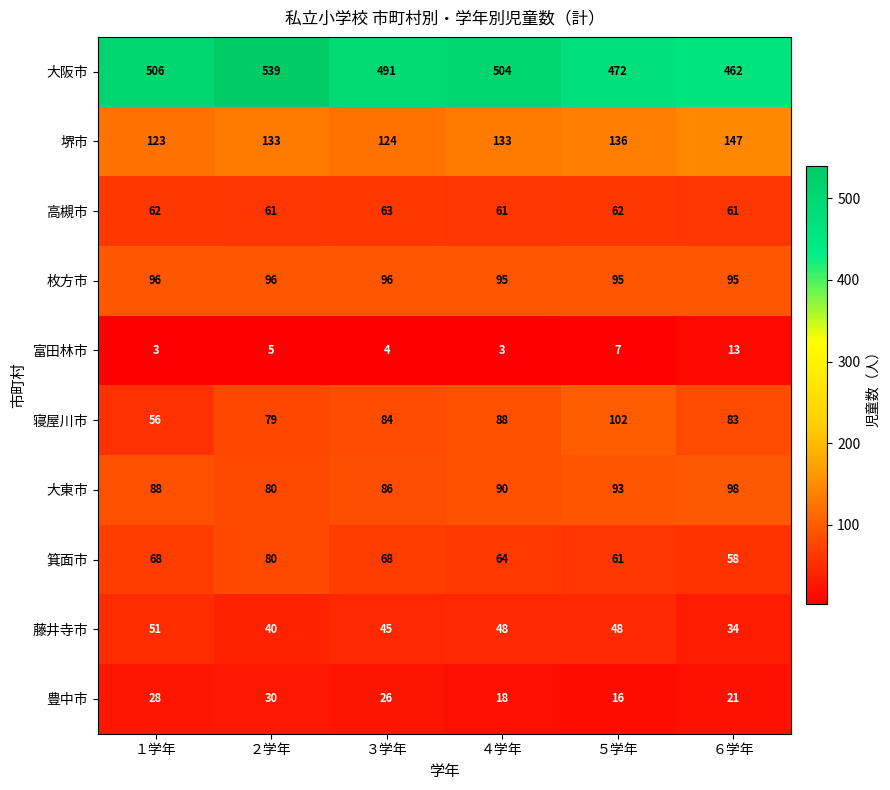

At how many categories does at least one series exceed 16?

6